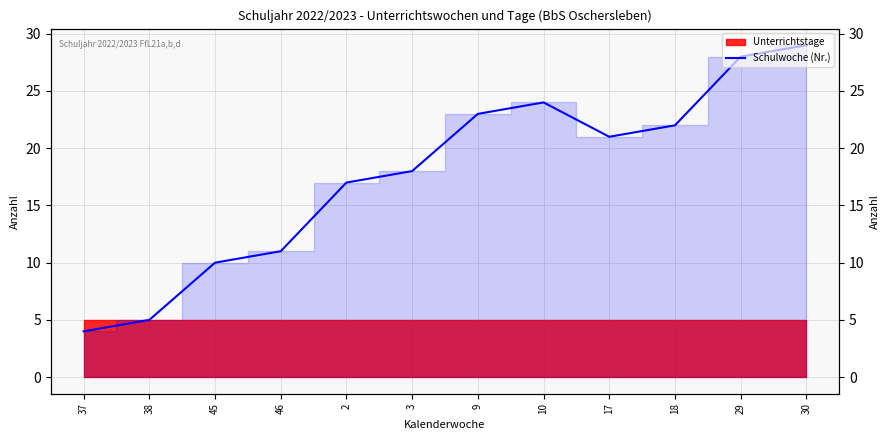

What is the maximum value shown in the chart?

29